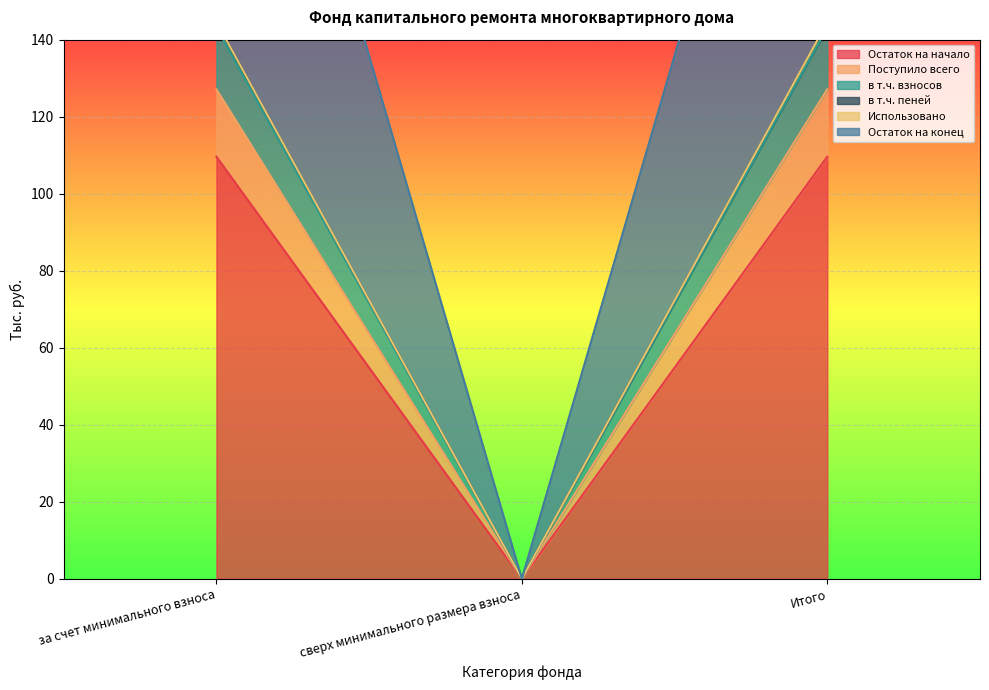

What is the difference between the maximum and minimum values in the в т.ч. взносов series?

143.2